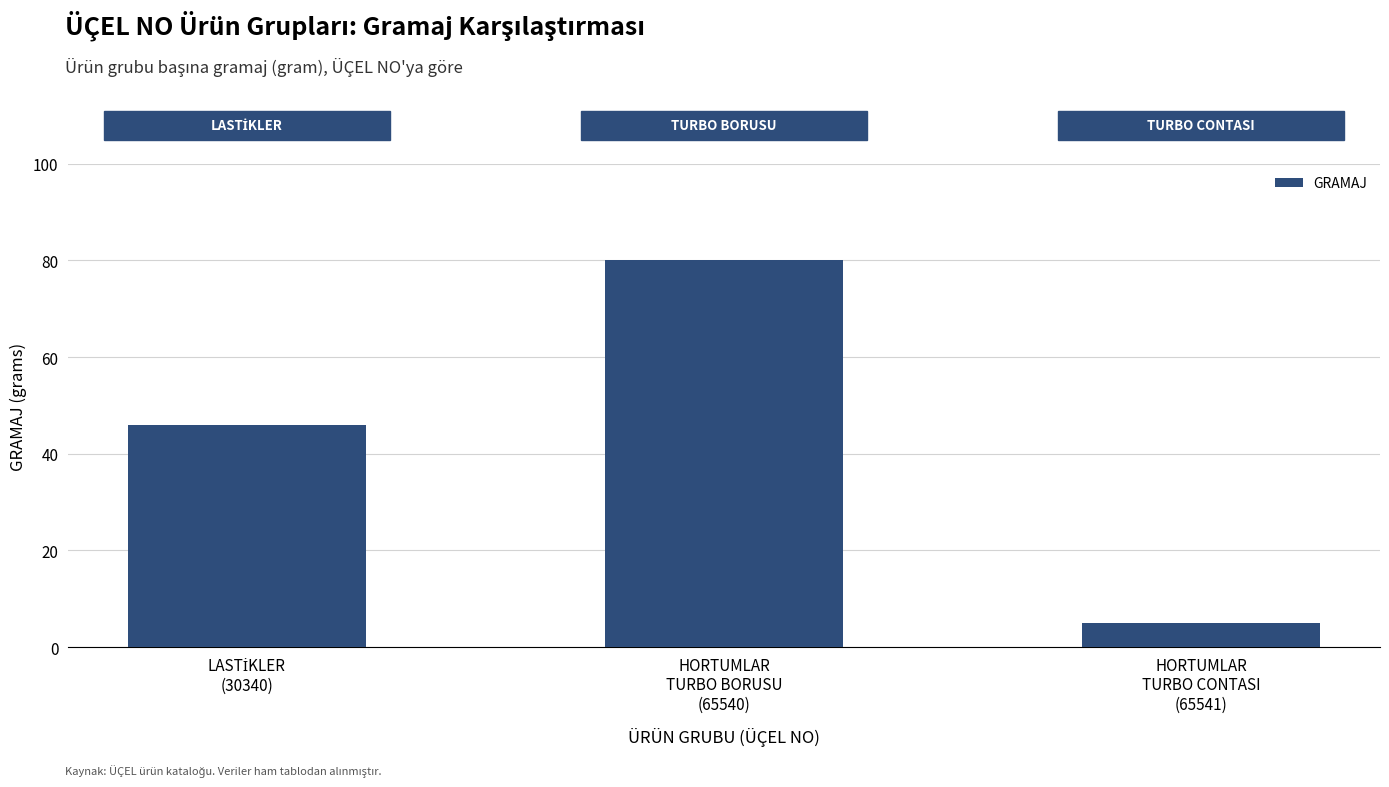

What is the value of the 1st bar from the left?

46